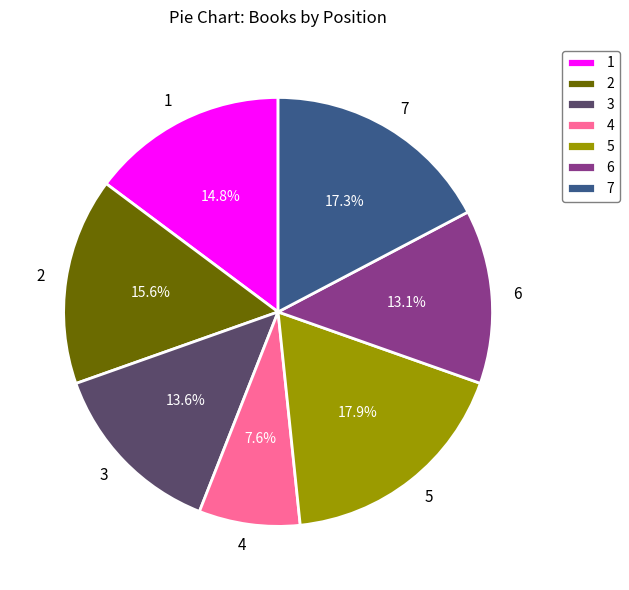

True or false: 4 accounts for 8% of the total.

True